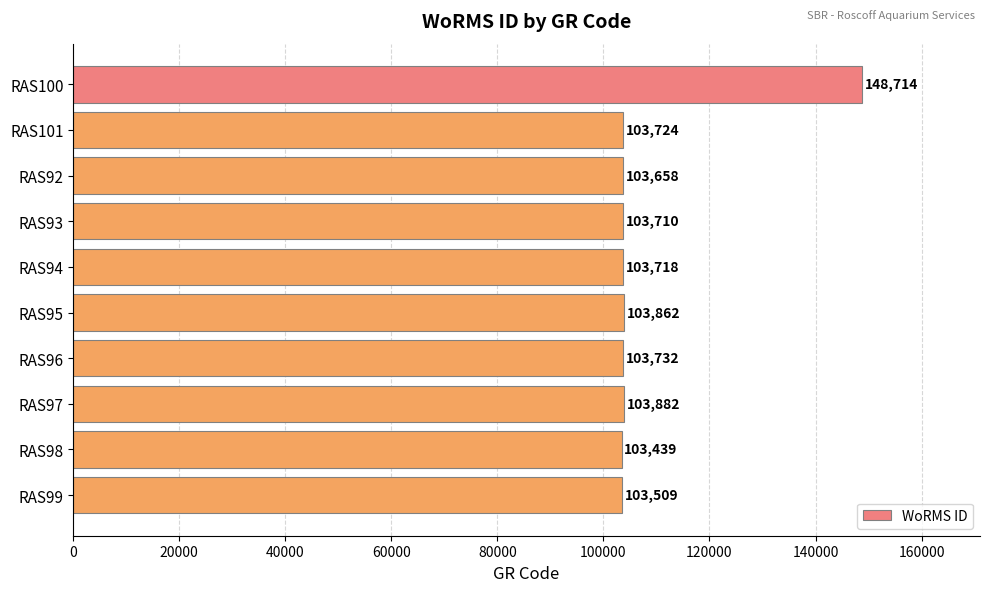

Where is the data nearest to the value 126076?

RAS97